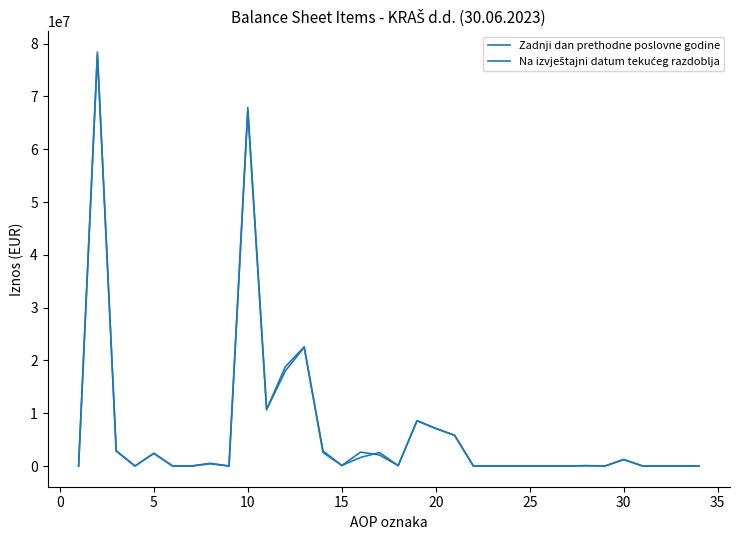

Reading left to right, extract all data points from this chart.

Zadnji dan prethodne poslovne godine: 0	78413216	2818794	0	2397680	0	0	421114	0	67888418	10691127	18831642	22573364	2860955	100342	1626240	2554507	79050	8571191	7138904	5819251	0	0	0	0	0	0	87607	0	1232046	0	0	0	0
Na izvještajni datum tekućeg razdoblja: 0	77847837	2919457	0	2404037	0	0	515420	0	67267610	10691127	18022705	22493590	2564121	100510	2639084	2094721	75481	8586271	7093670	5819251	0	0	0	0	0	0	42373	0	1232046	0	0	0	0